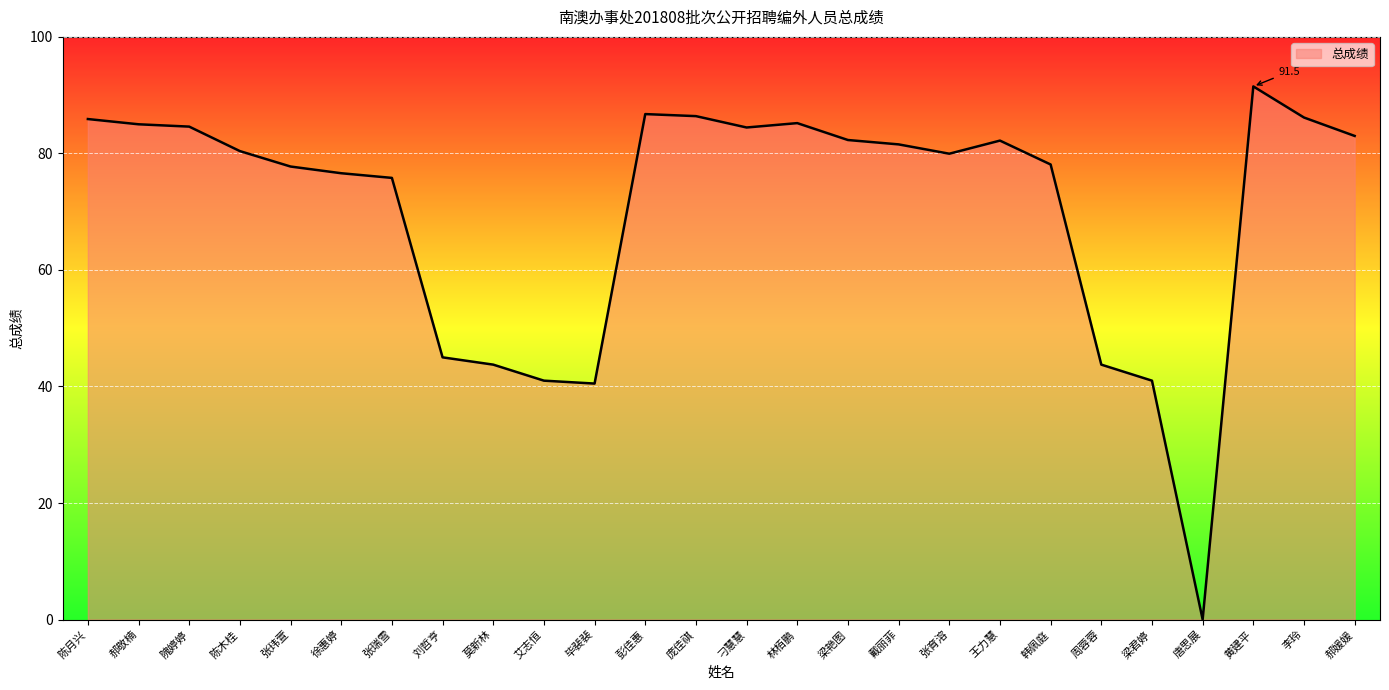

What position from the left is 莫新林?

9